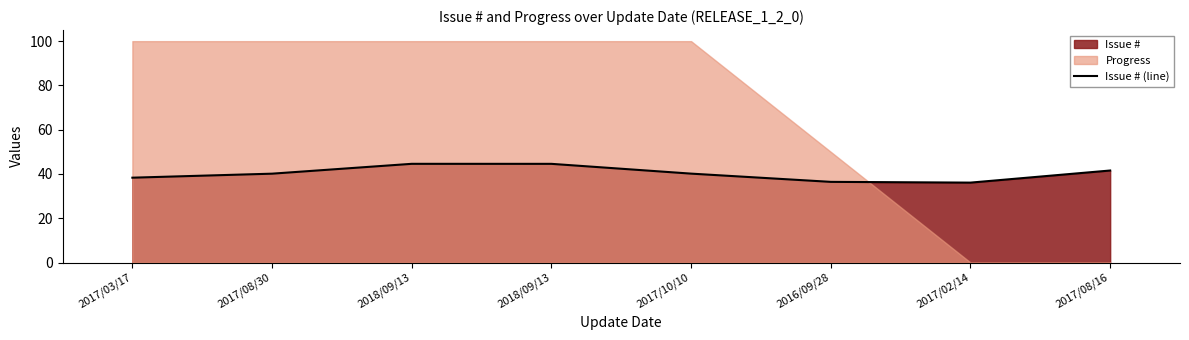

Rank the categories by value from highest to lowest.

2018/09/13, 2018/09/13, 2017/08/16, 2017/10/10, 2017/08/30, 2017/03/17, 2016/09/28, 2017/02/14